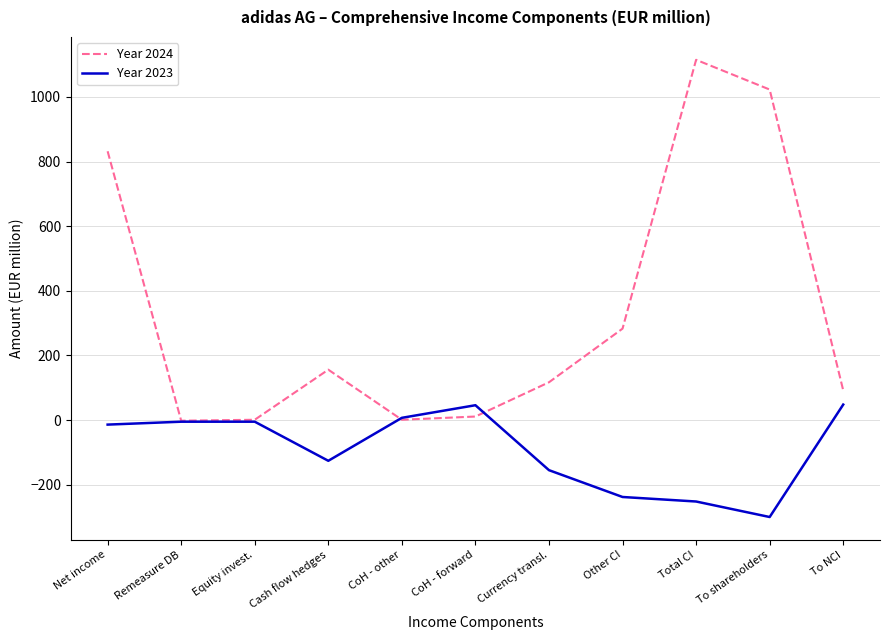

The value of Year 2024 at Other CI is 389. True or false?

False